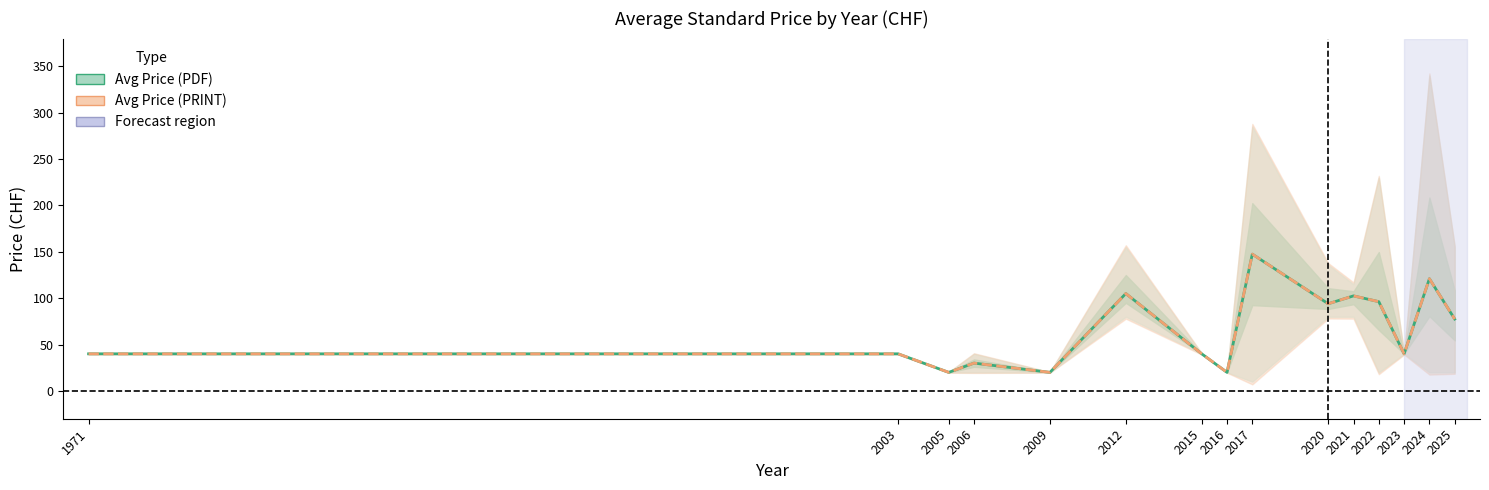

How many data points in Avg Price (PDF) are above 40?

7